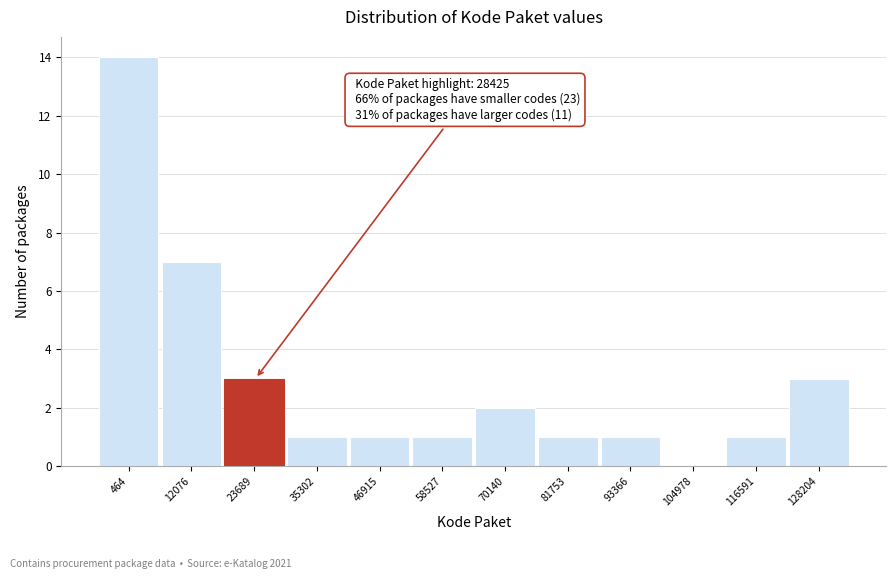

Reading left to right, transcribe all the data shown in this chart.

464=14	12076=7	23689=3	35302=1	46915=1	58527=1	70140=2	81753=1	93366=1	104978=0	116591=1	128204=3